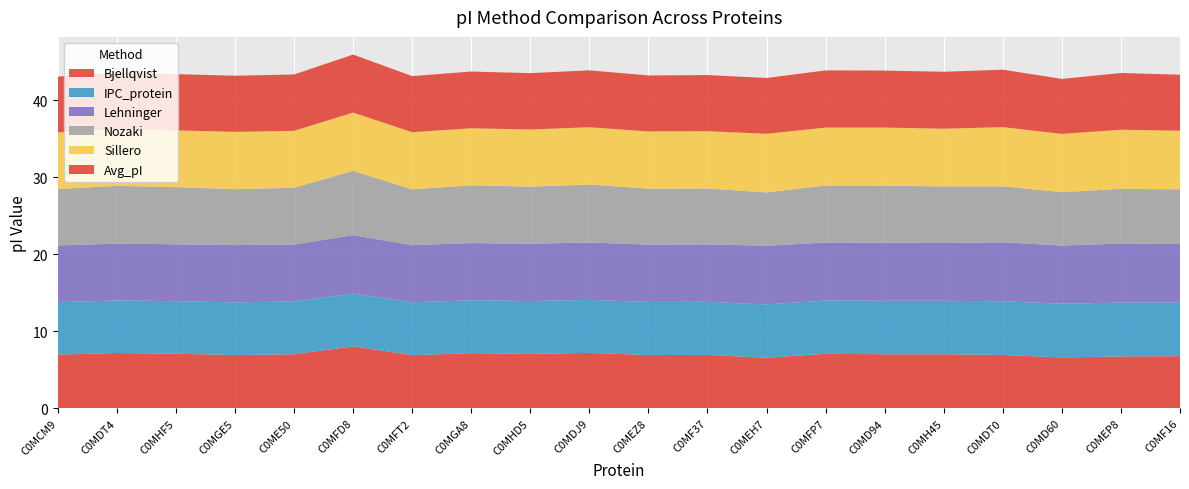

Reading right to left, extract all data points from this chart.

Bjellqvist: 6.8	6.7	6.6	6.9	7.0	7.0	7.1	6.6	6.9	6.9	7.2	7.1	7.2	6.9	8.0	7.0	6.9	7.1	7.2	7.0
IPC_protein: 7.0	7.0	7.0	7.0	6.9	6.9	6.9	6.9	6.9	6.9	6.9	6.9	6.9	6.9	6.9	6.9	6.8	6.8	6.8	6.8
Lehninger: 7.6	7.7	7.6	7.7	7.5	7.6	7.5	7.6	7.5	7.4	7.5	7.4	7.4	7.4	7.6	7.4	7.4	7.4	7.4	7.4
Nozaki: 7.1	7.1	6.9	7.3	7.4	7.4	7.4	6.9	7.3	7.3	7.5	7.4	7.5	7.2	8.4	7.4	7.3	7.4	7.5	7.3
Sillero: 7.6	7.7	7.6	7.7	7.5	7.5	7.5	7.6	7.4	7.4	7.4	7.4	7.4	7.4	7.6	7.4	7.4	7.4	7.4	7.4
Avg_pI: 7.3	7.4	7.1	7.5	7.4	7.4	7.4	7.2	7.3	7.3	7.4	7.3	7.4	7.3	7.5	7.3	7.3	7.3	7.3	7.2